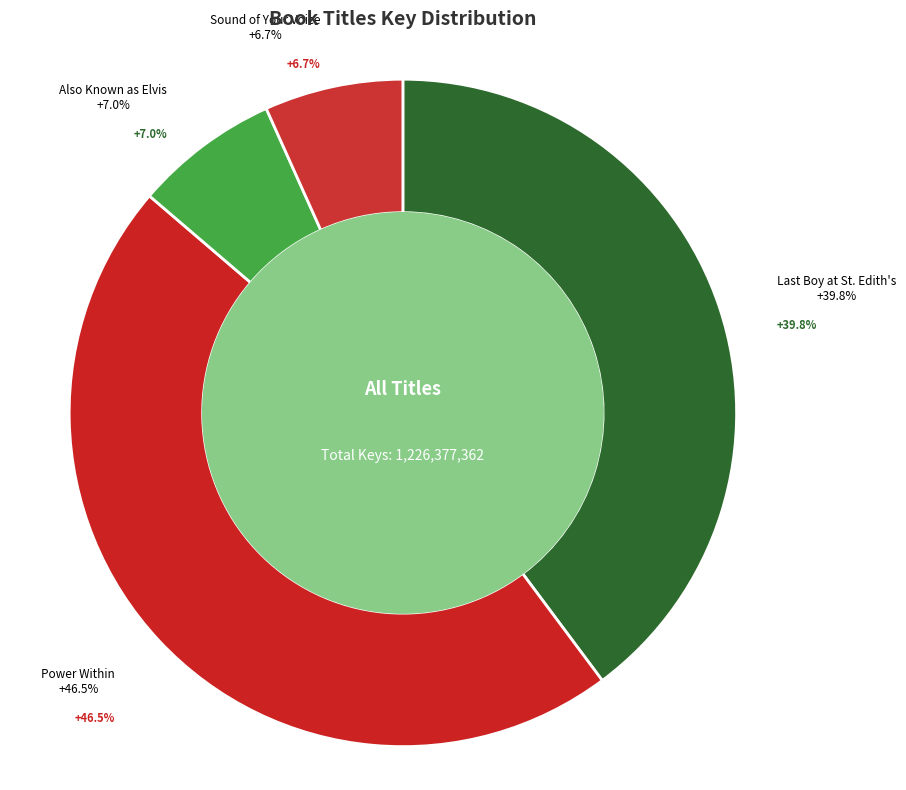

The Power Within slice represents 46% of the pie. True or false?

True